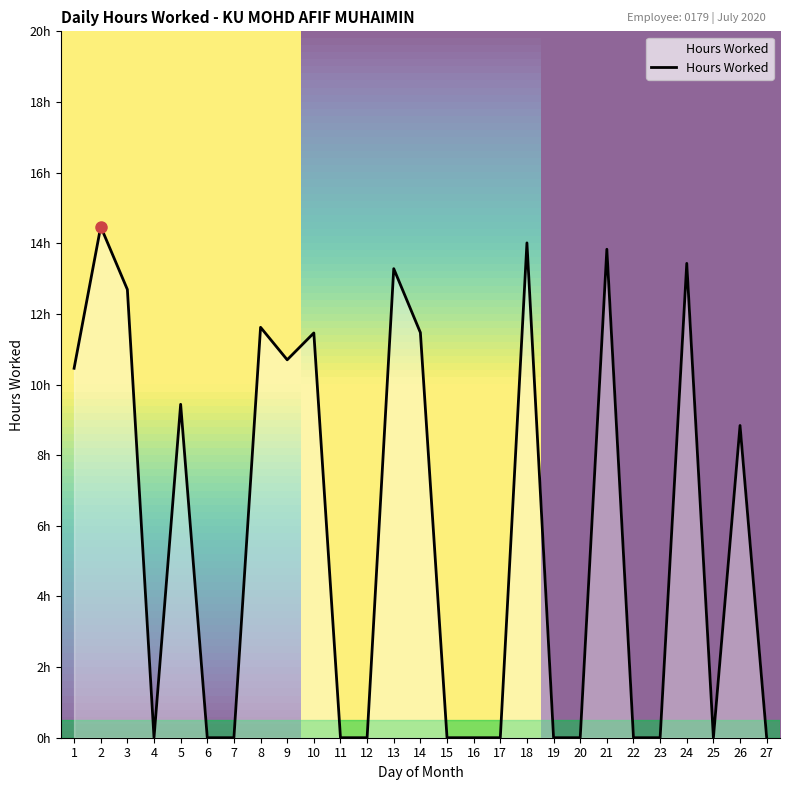

What is the difference between the maximum and minimum values?

14.5